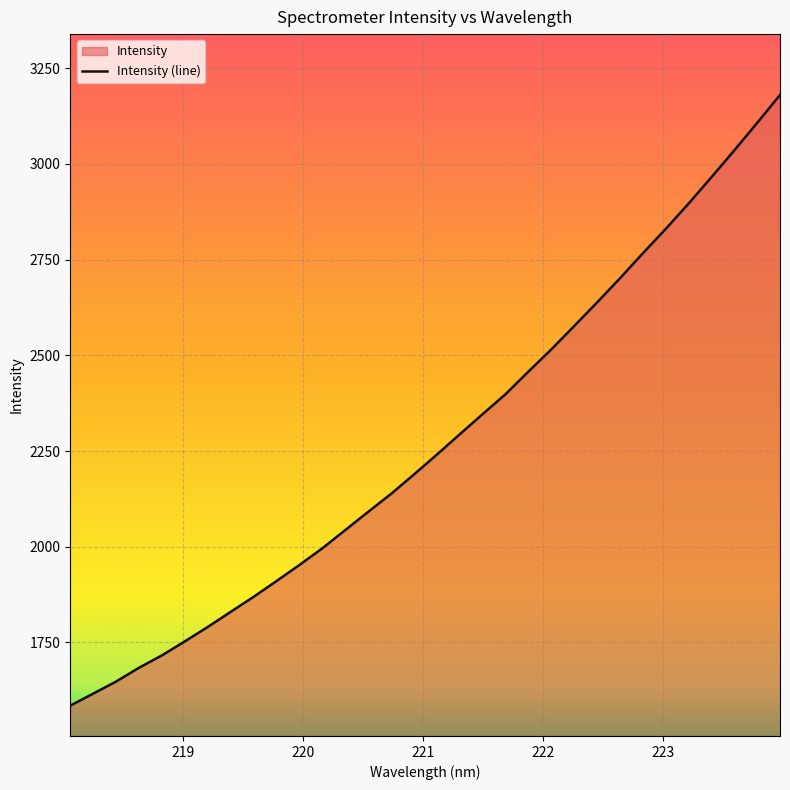

True or false: the data shows 483.7 at 221.3083.

False